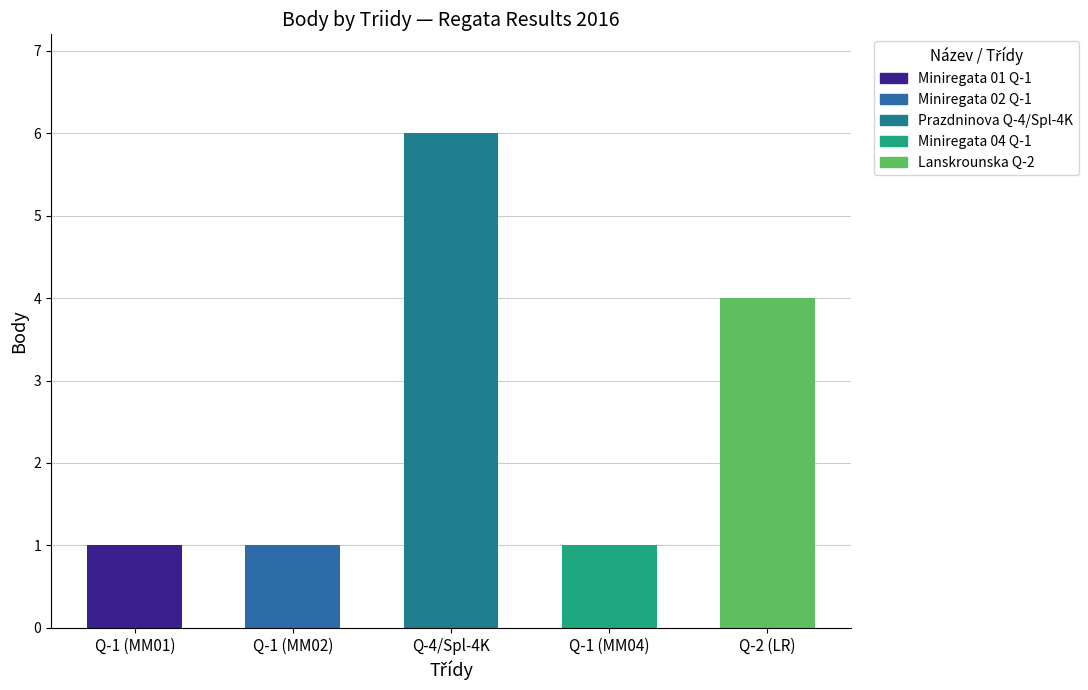

Reading left to right, what are all the values shown in this chart?

Q-1 (MM01)=1	Q-1 (MM02)=1	Q-4/Spl-4K=6	Q-1 (MM04)=1	Q-2 (LR)=4